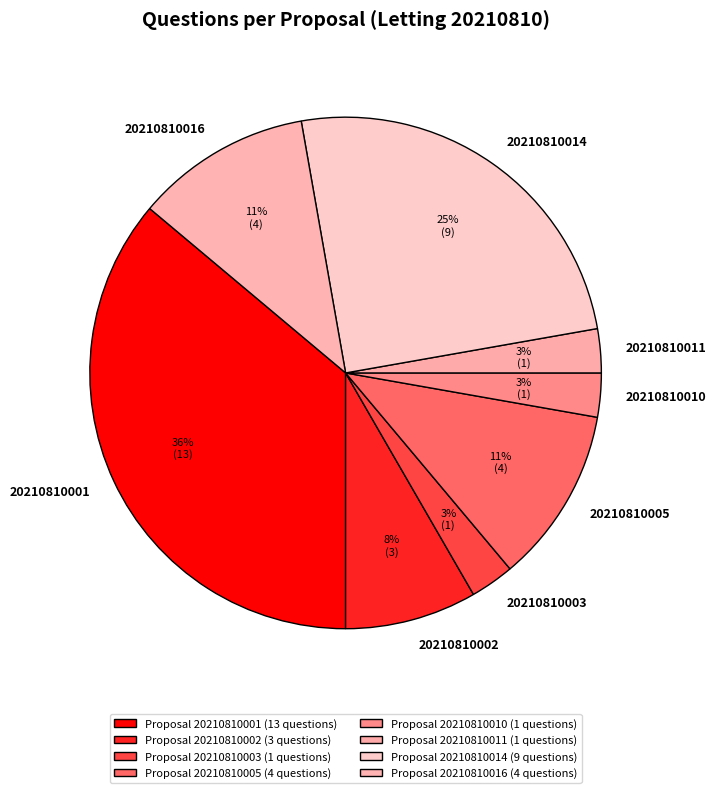

Do 20210810011 and 20210810001 together represent more than half of the pie?

No